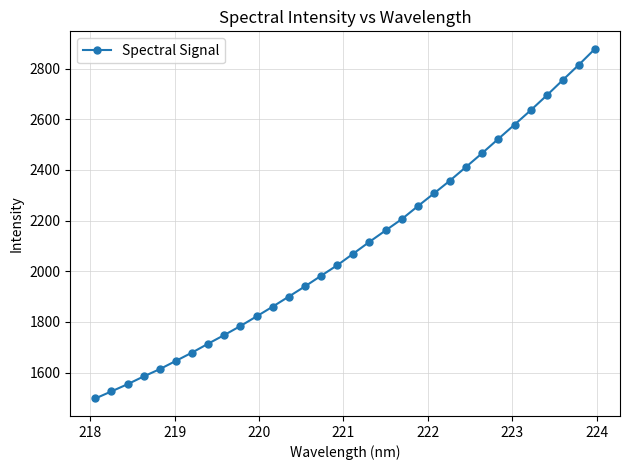

What is the average value?

2097.2